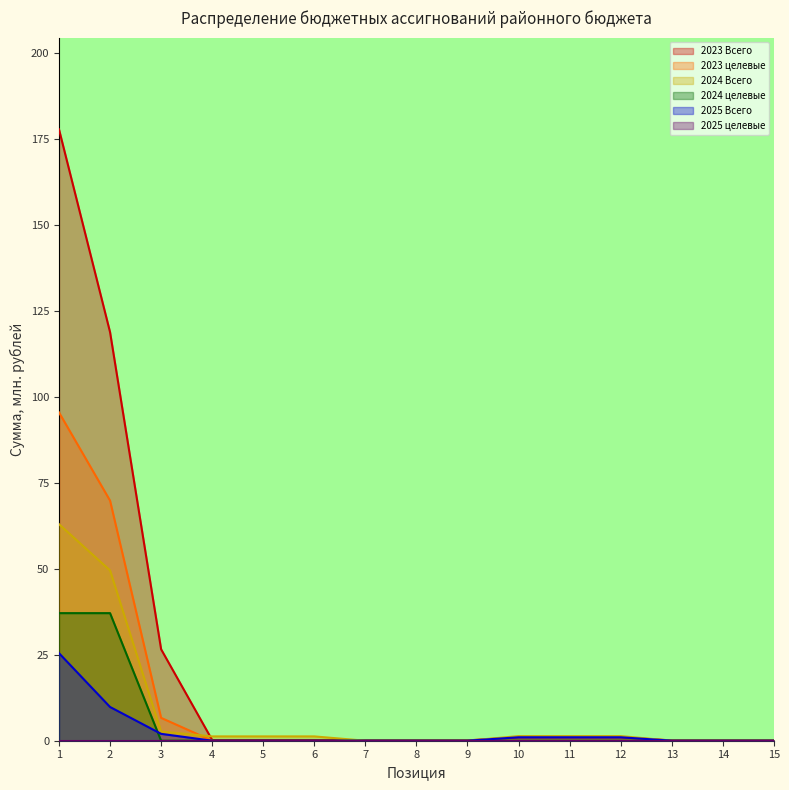

True or false: 2024 целевые and 2023 Всего cross at least once.

False